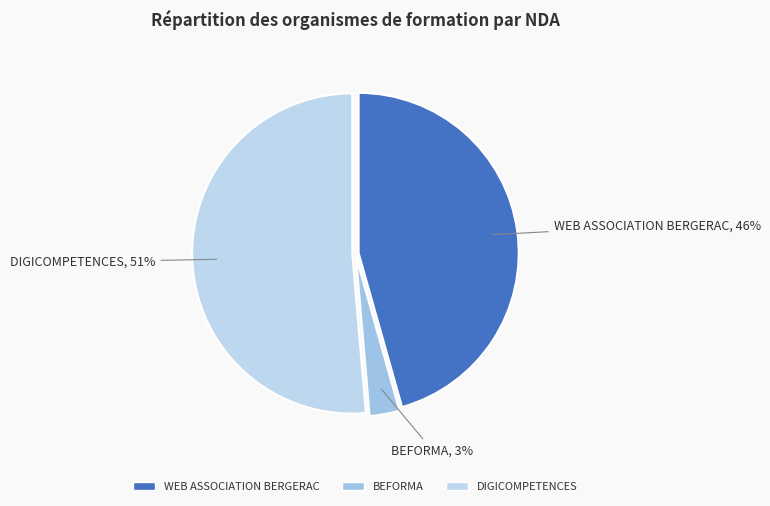

Is the sum of WEB ASSOCIATION BERGERAC and DIGICOMPETENCES greater than half?

Yes